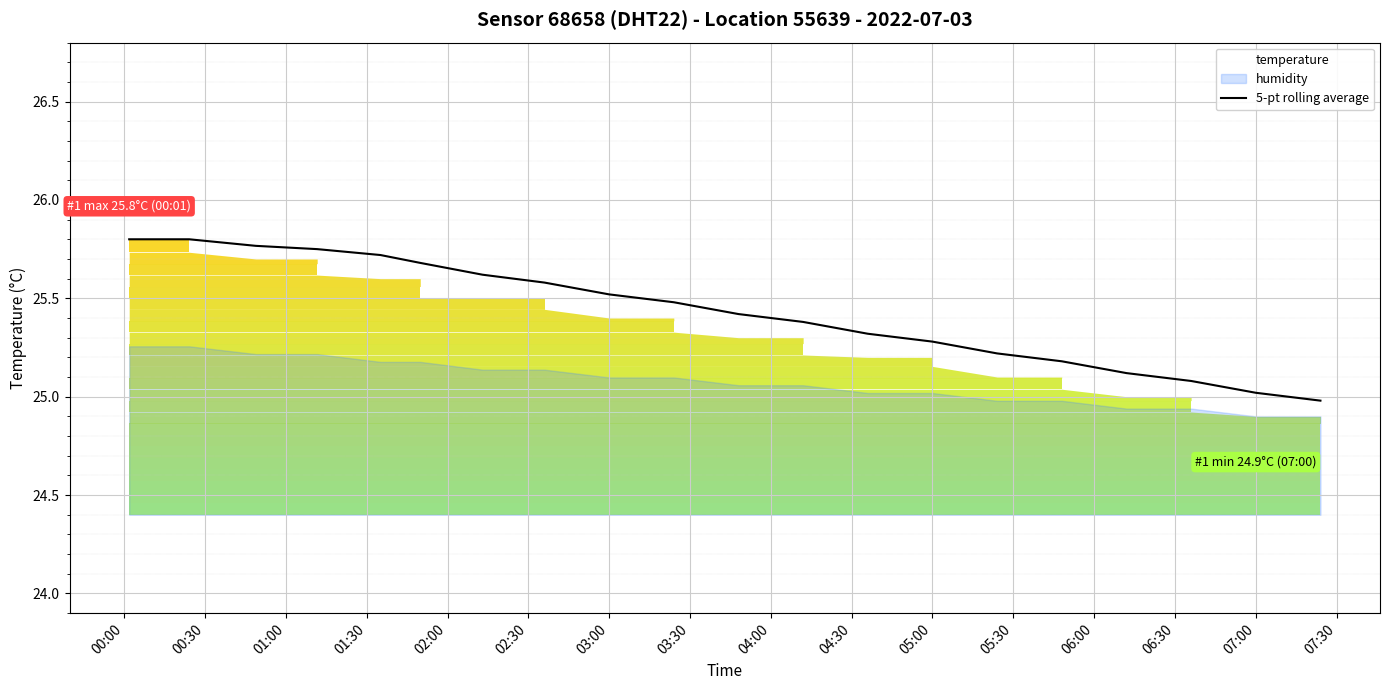

What is the value of the 5th point from the left?

25.7